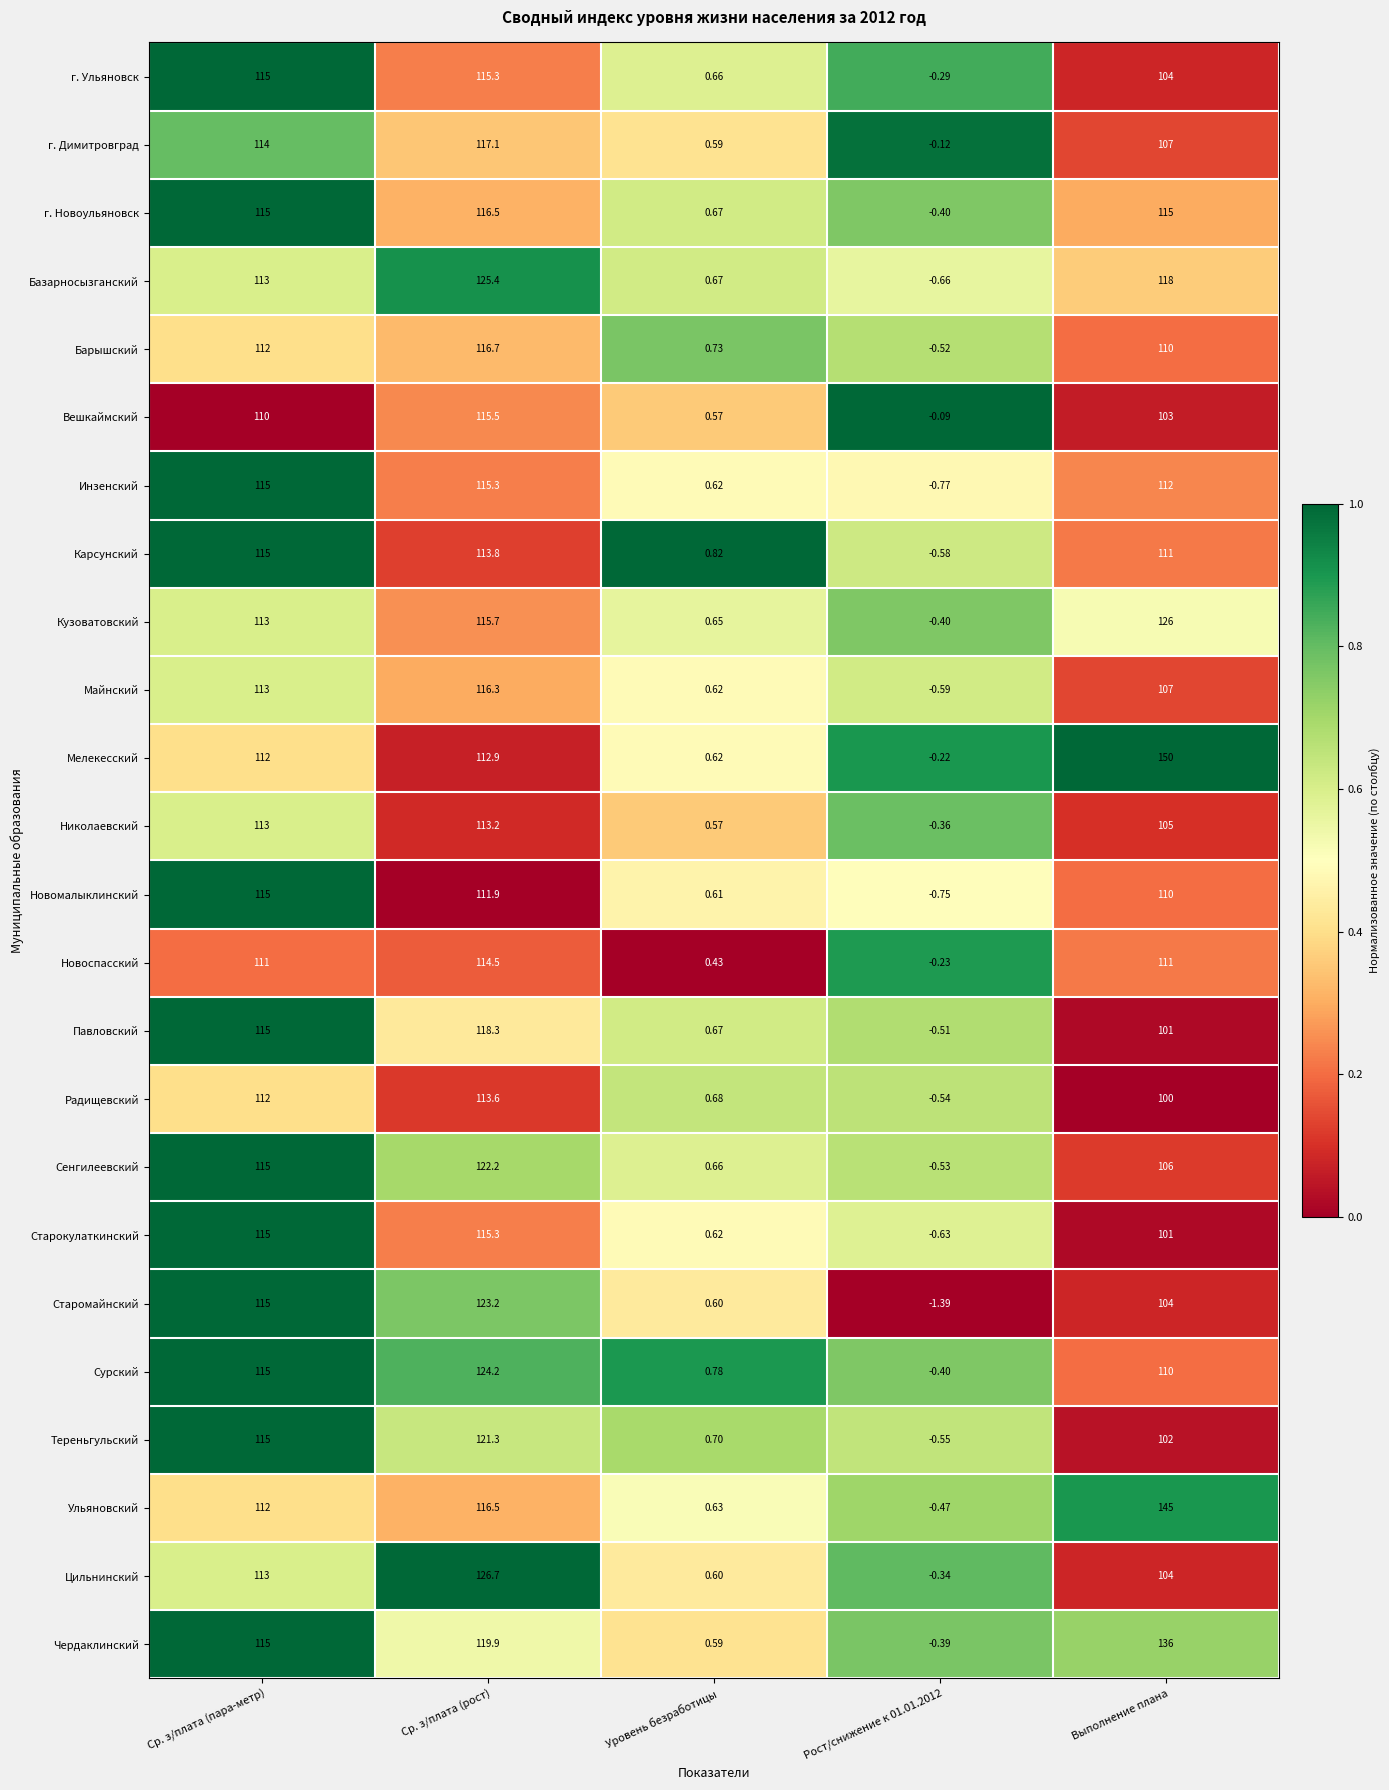

At which label does Инзенский reach its peak?

Ср. з/плата (рост)